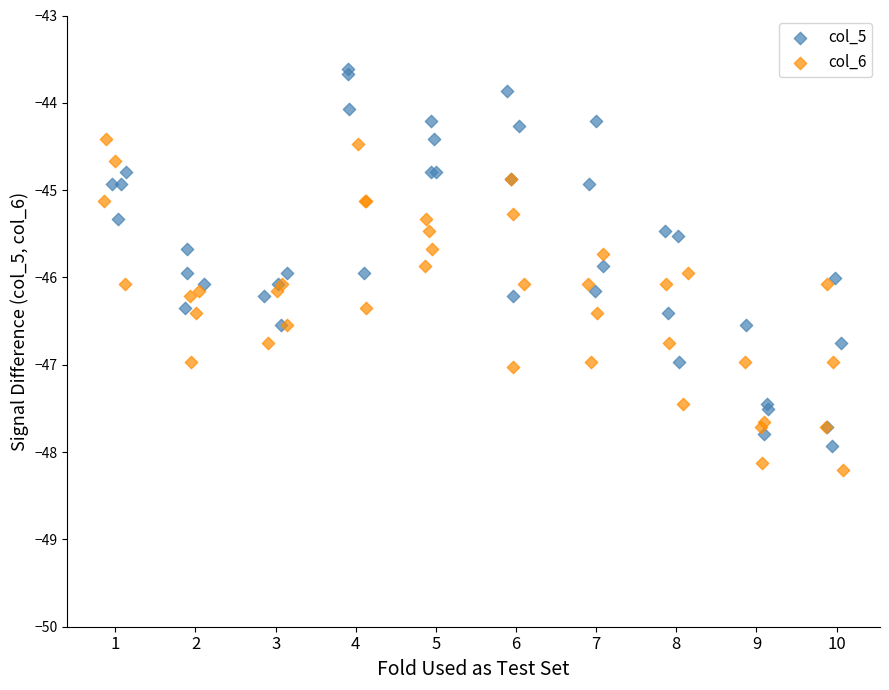

Which series reaches the maximum Y coordinate?

col_5